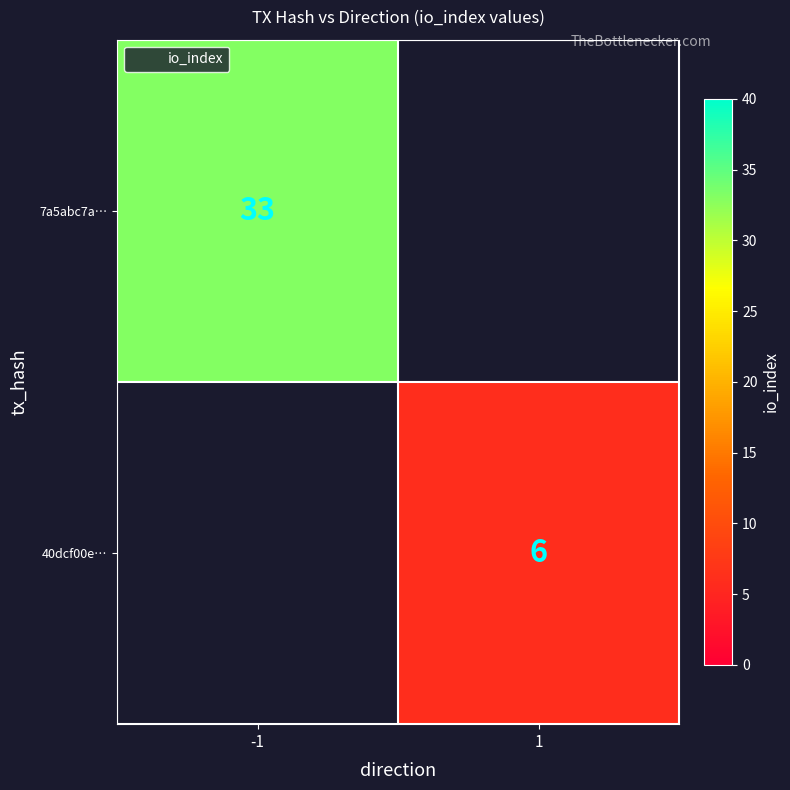

Is the value of 40dcf00e… at -1 greater than the value of 7a5abc7a… at 1?

No